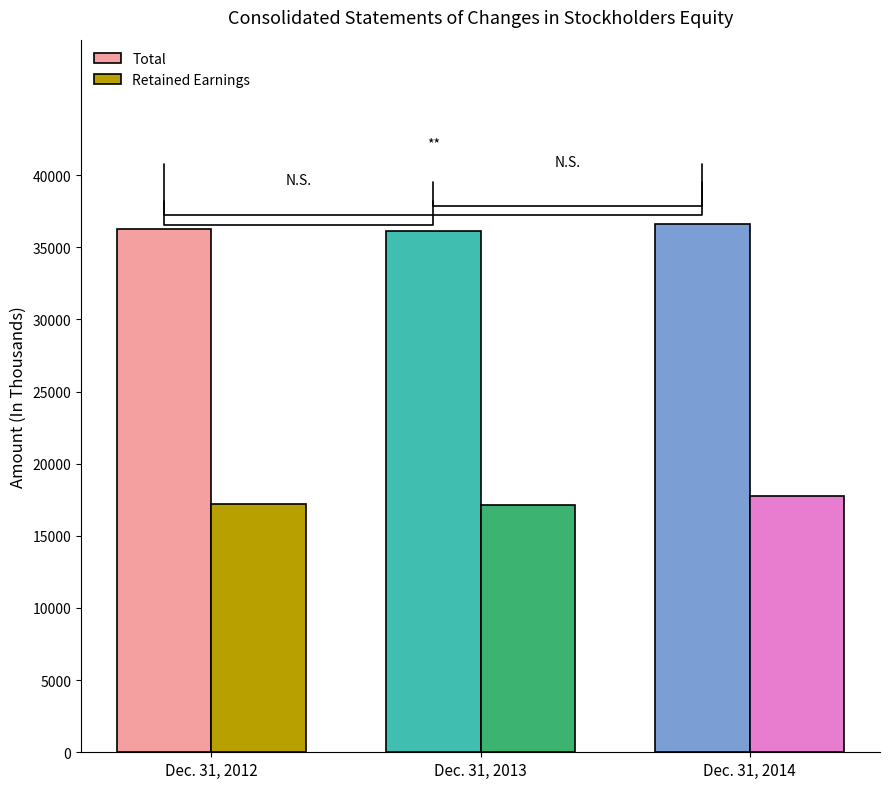

List the labels in order of Retained Earnings value, largest first.

Dec. 31, 2014, Dec. 31, 2012, Dec. 31, 2013